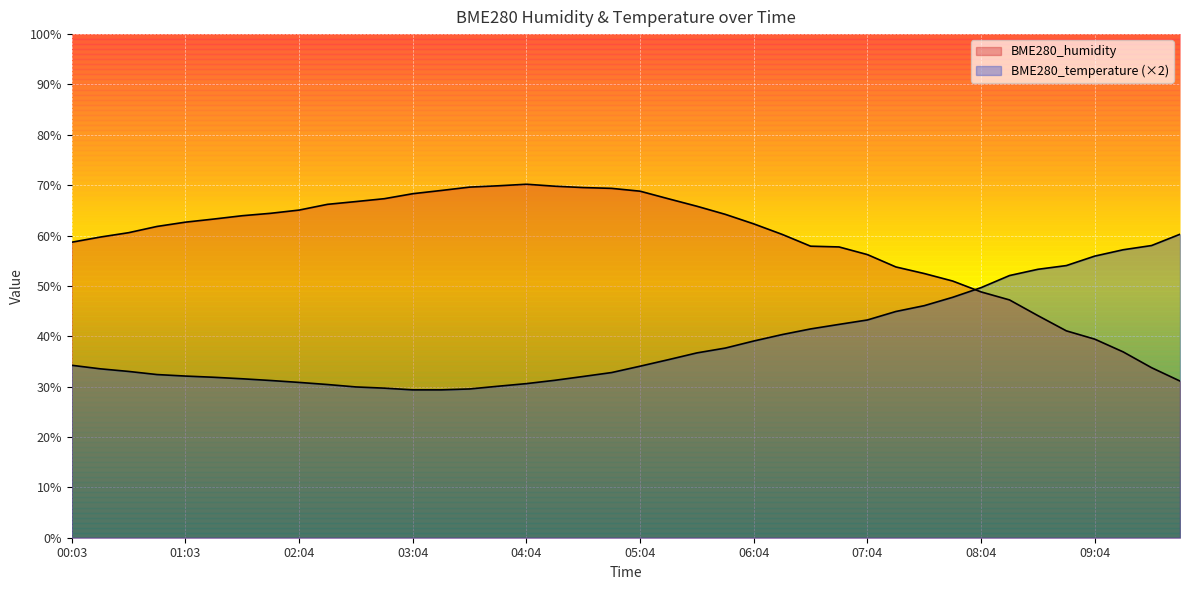

Count the number of categories in the chart.

40